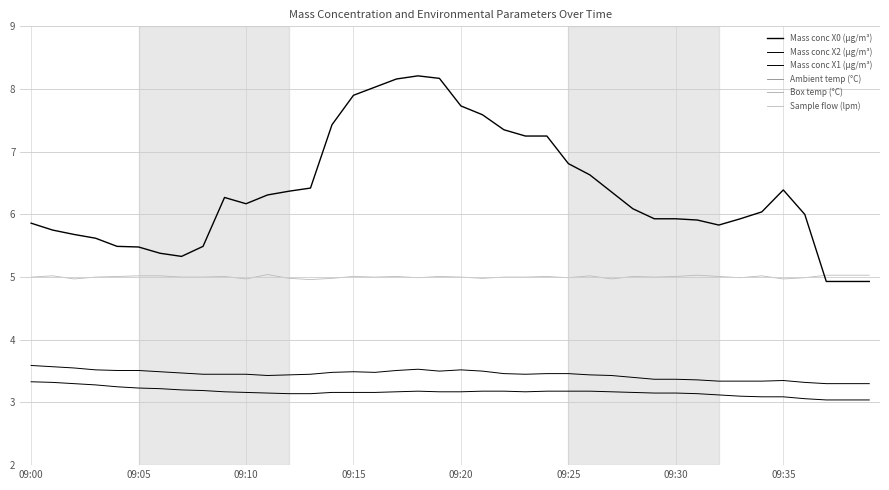

What is the average value of the Mass conc X2 (μg/m³) series?

3.4